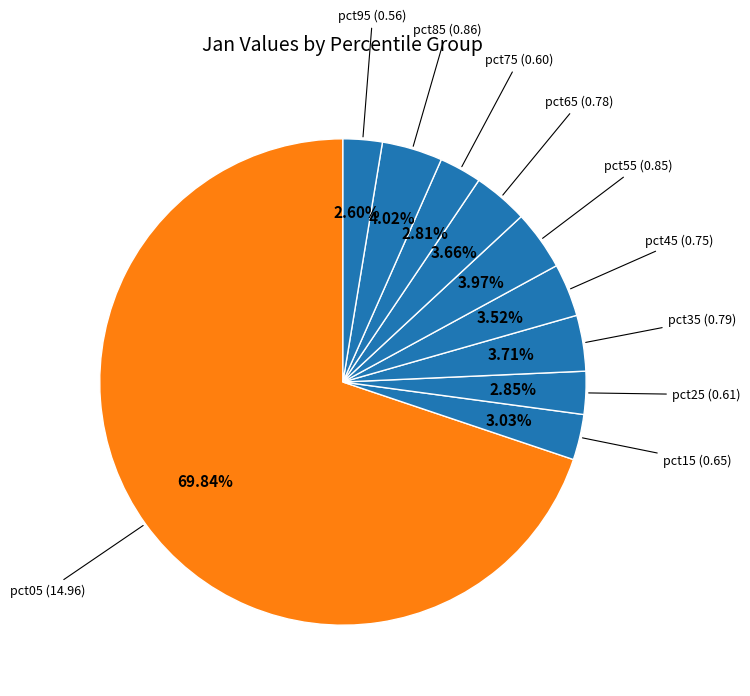

Count the number of slices in the pie.

10